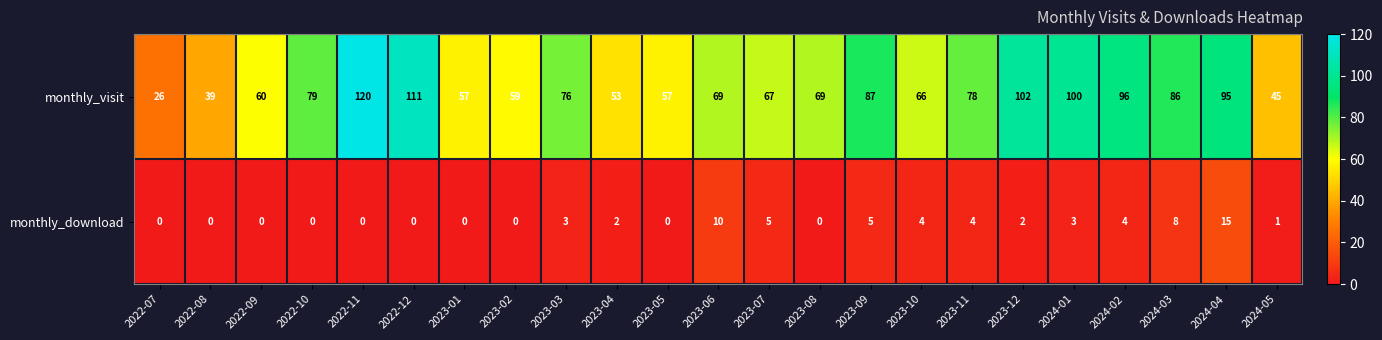

Which series changed the most between 2022-10 and 2024-04?

monthly_visit